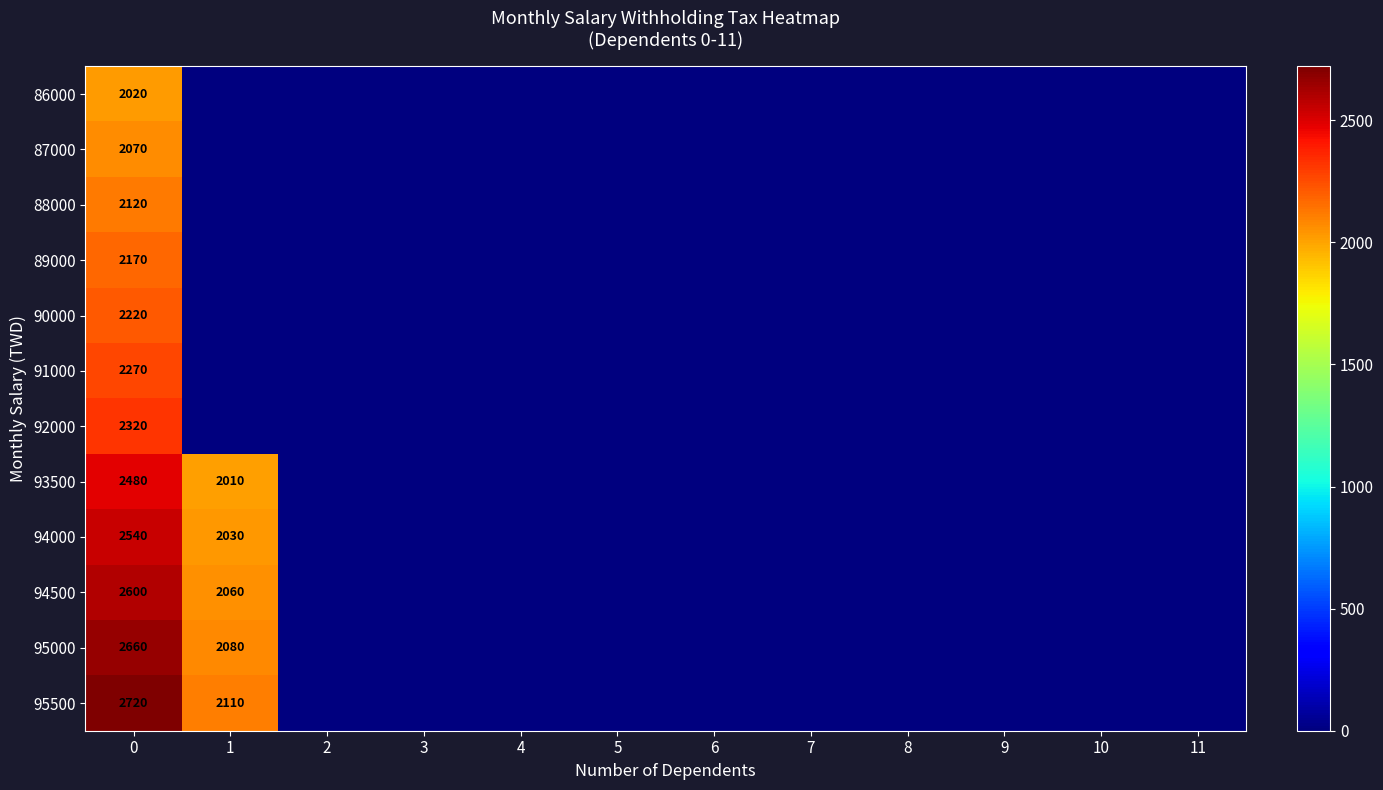

The value of 91000 at 8 is 894. True or false?

False